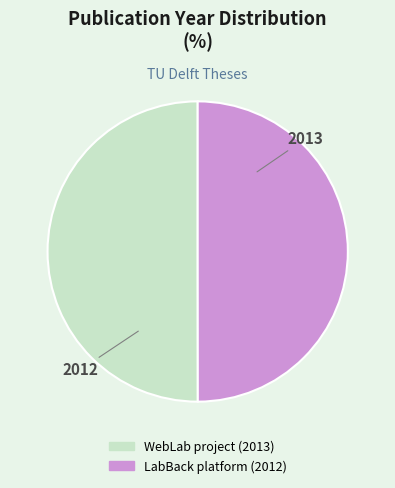

True or false: LabBack platform (2012) accounts for 50% of the total.

True